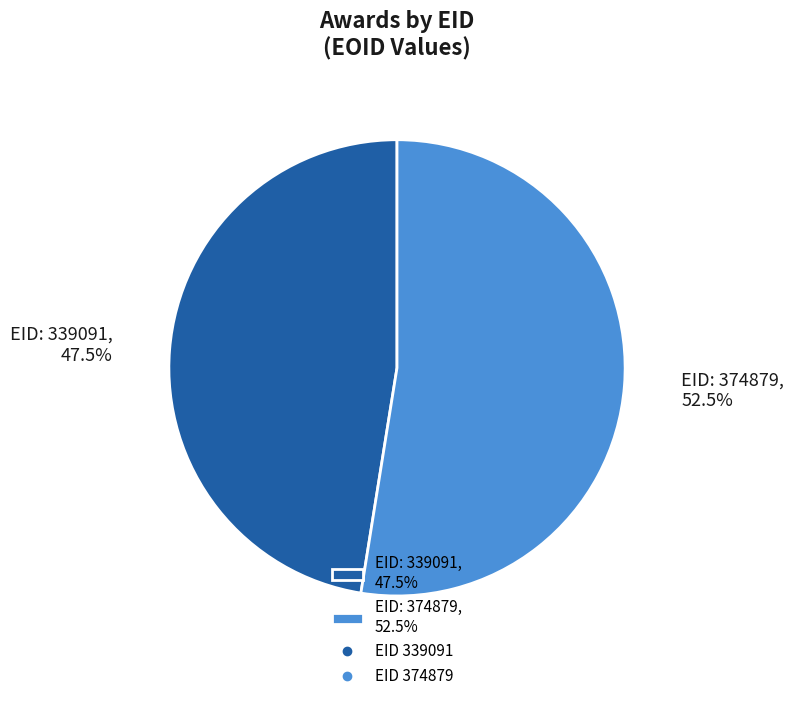

Which category has the biggest portion of the pie?

EID: 374879, 52.5%